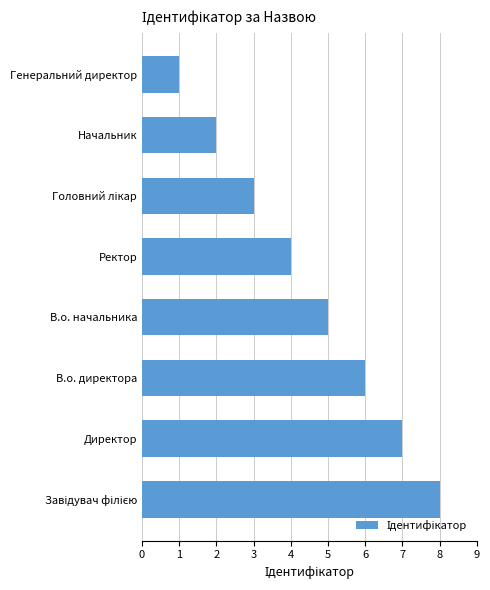

What is the change in value from В.о. начальника to Генеральний директор?

-4